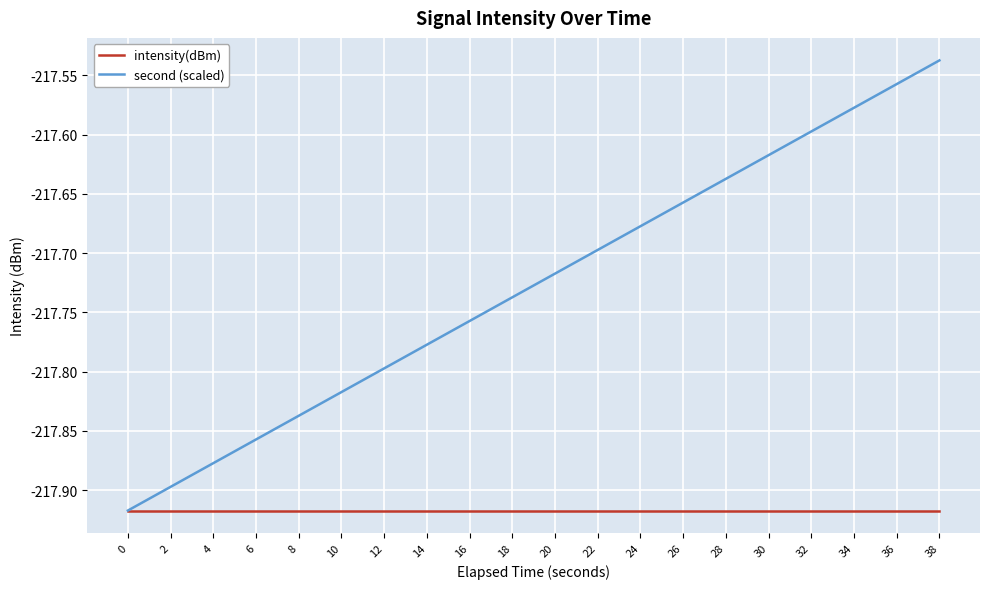

How many series are shown in this chart?

2